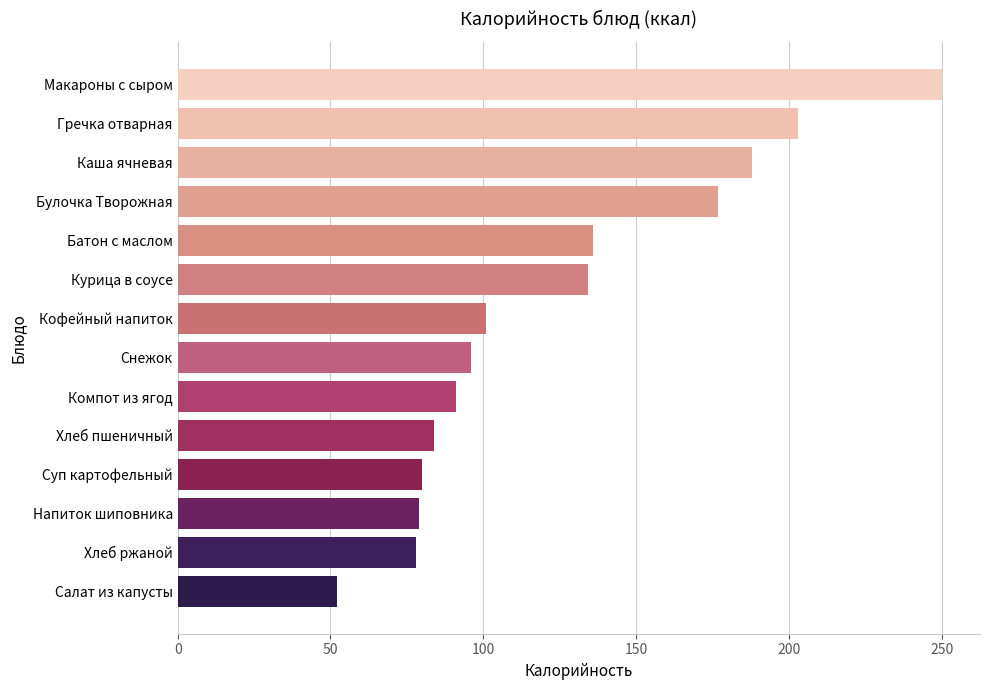

The value at Каша ячневая is 76.9. True or false?

False